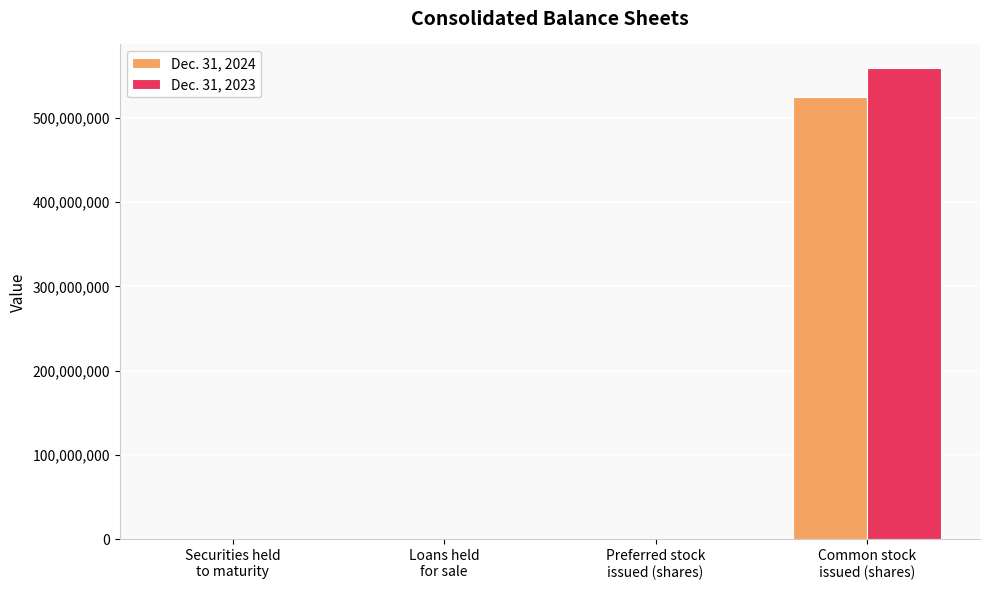

What is the maximum value shown in the chart?

558838694